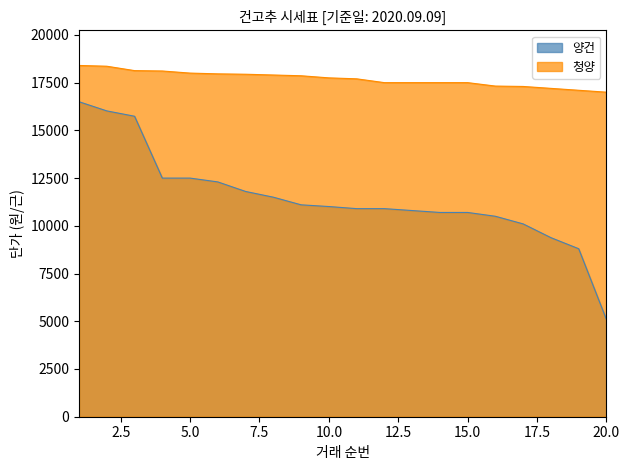

The value of 청양 at 9 is 3970. True or false?

False